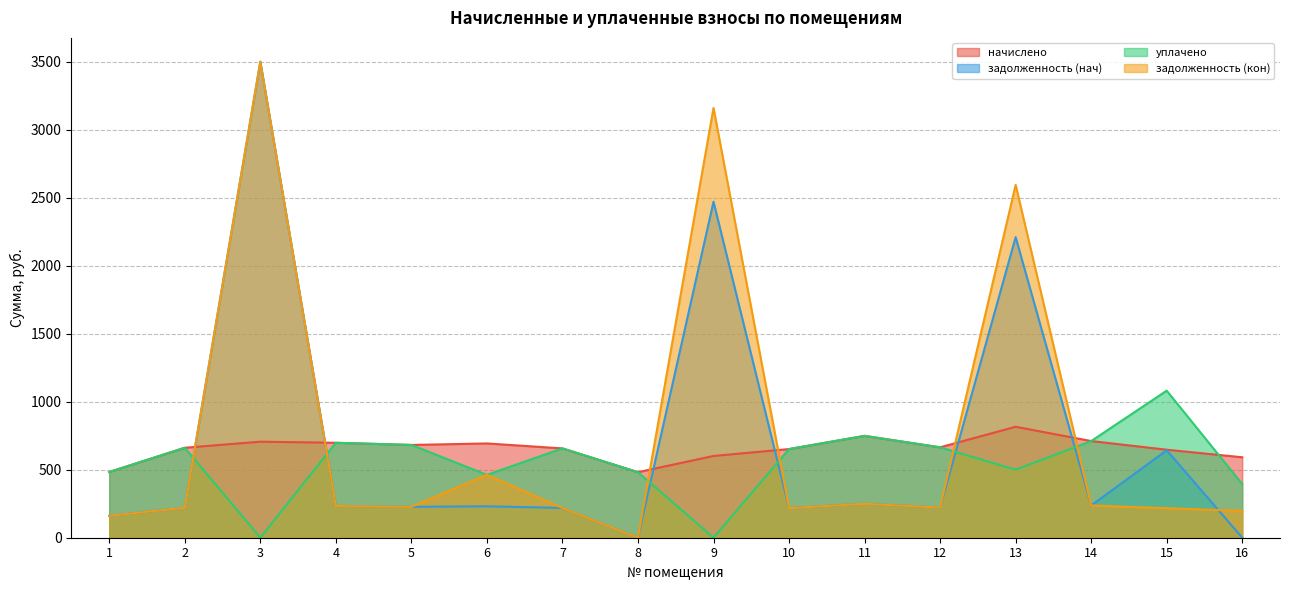

Which series has the largest range (max minus min)?

задолженность (нач)